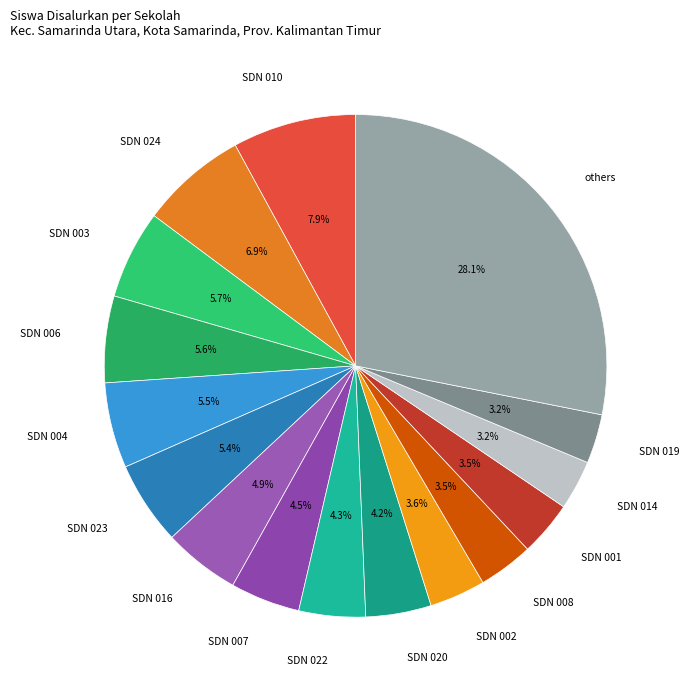

Which slice is the largest?

others